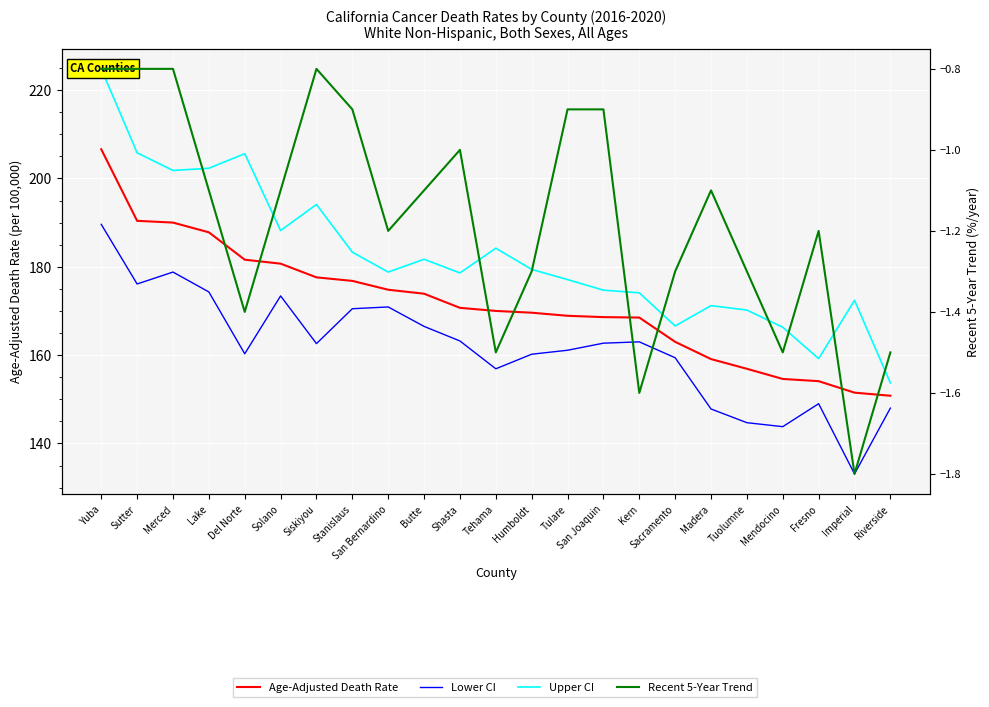

Reading left to right, transcribe all the data shown in this chart.

Age-Adjusted Death Rate: Yuba=206.6	Sutter=190.4	Merced=190.0	Lake=187.8	Del Norte=181.6	Solano=180.7	Siskiyou=177.6	Stanislaus=176.8	San Bernardino=174.8	Butte=173.9	Shasta=170.7	Tehama=170.0	Humboldt=169.6	Tulare=168.9	San Joaquin=168.6	Kern=168.5	Sacramento=163.0	Madera=159.1	Tuolumne=156.9	Mendocino=154.6	Fresno=154.1	Imperial=151.5	Riverside=150.8
Lower CI: Yuba=189.6	Sutter=176.1	Merced=178.8	Lake=174.3	Del Norte=160.3	Solano=173.4	Siskiyou=162.6	Stanislaus=170.5	San Bernardino=170.9	Butte=166.5	Shasta=163.2	Tehama=156.9	Humboldt=160.2	Tulare=161.1	San Joaquin=162.7	Kern=163.0	Sacramento=159.4	Madera=147.8	Tuolumne=144.7	Mendocino=143.8	Fresno=149.0	Imperial=133.1	Riverside=148.0
Upper CI: Yuba=224.8	Sutter=205.8	Merced=201.8	Lake=202.3	Del Norte=205.6	Solano=188.2	Siskiyou=194.1	Stanislaus=183.3	San Bernardino=178.8	Butte=181.7	Shasta=178.6	Tehama=184.2	Humboldt=179.4	Tulare=177.1	San Joaquin=174.7	Kern=174.1	Sacramento=166.6	Madera=171.2	Tuolumne=170.2	Mendocino=166.3	Fresno=159.2	Imperial=172.4	Riverside=153.7
Recent 5-Year Trend: Yuba=-0.8	Sutter=-0.8	Merced=-0.8	Lake=-1.1	Del Norte=-1.4	Solano=-1.1	Siskiyou=-0.8	Stanislaus=-0.9	San Bernardino=-1.2	Butte=-1.1	Shasta=-1.0	Tehama=-1.5	Humboldt=-1.3	Tulare=-0.9	San Joaquin=-0.9	Kern=-1.6	Sacramento=-1.3	Madera=-1.1	Tuolumne=-1.3	Mendocino=-1.5	Fresno=-1.2	Imperial=-1.8	Riverside=-1.5